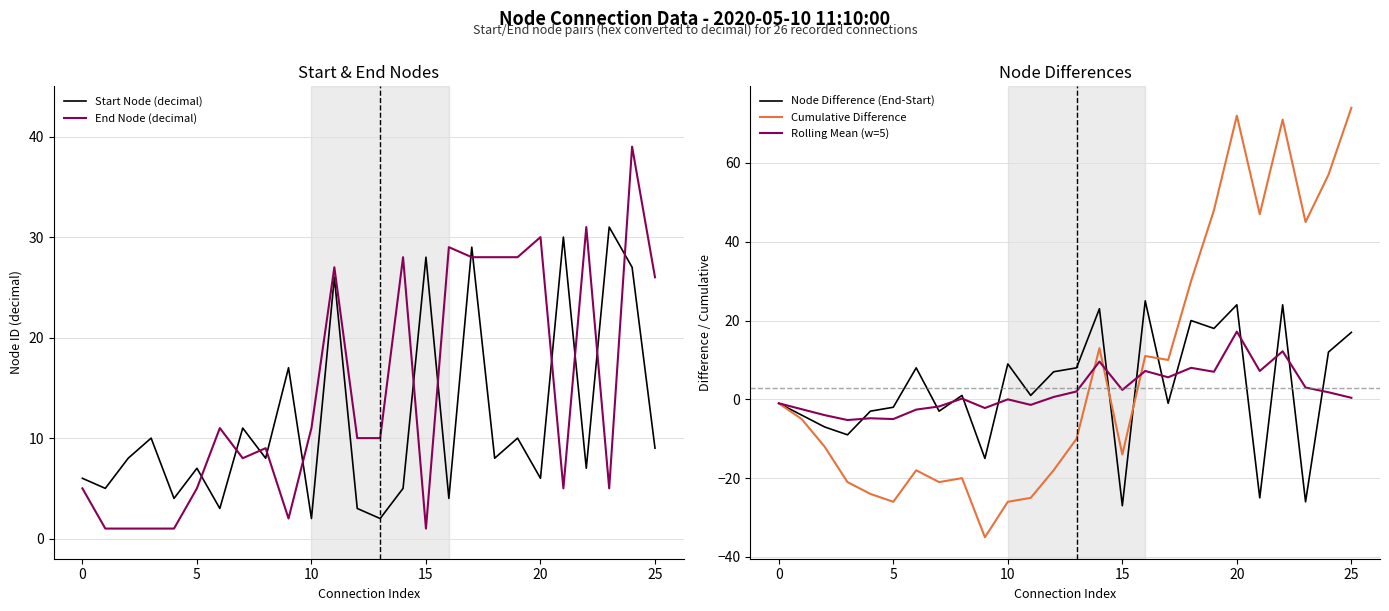

Is it true that Rolling Mean (w=5) equals 2.4 at 15?

True